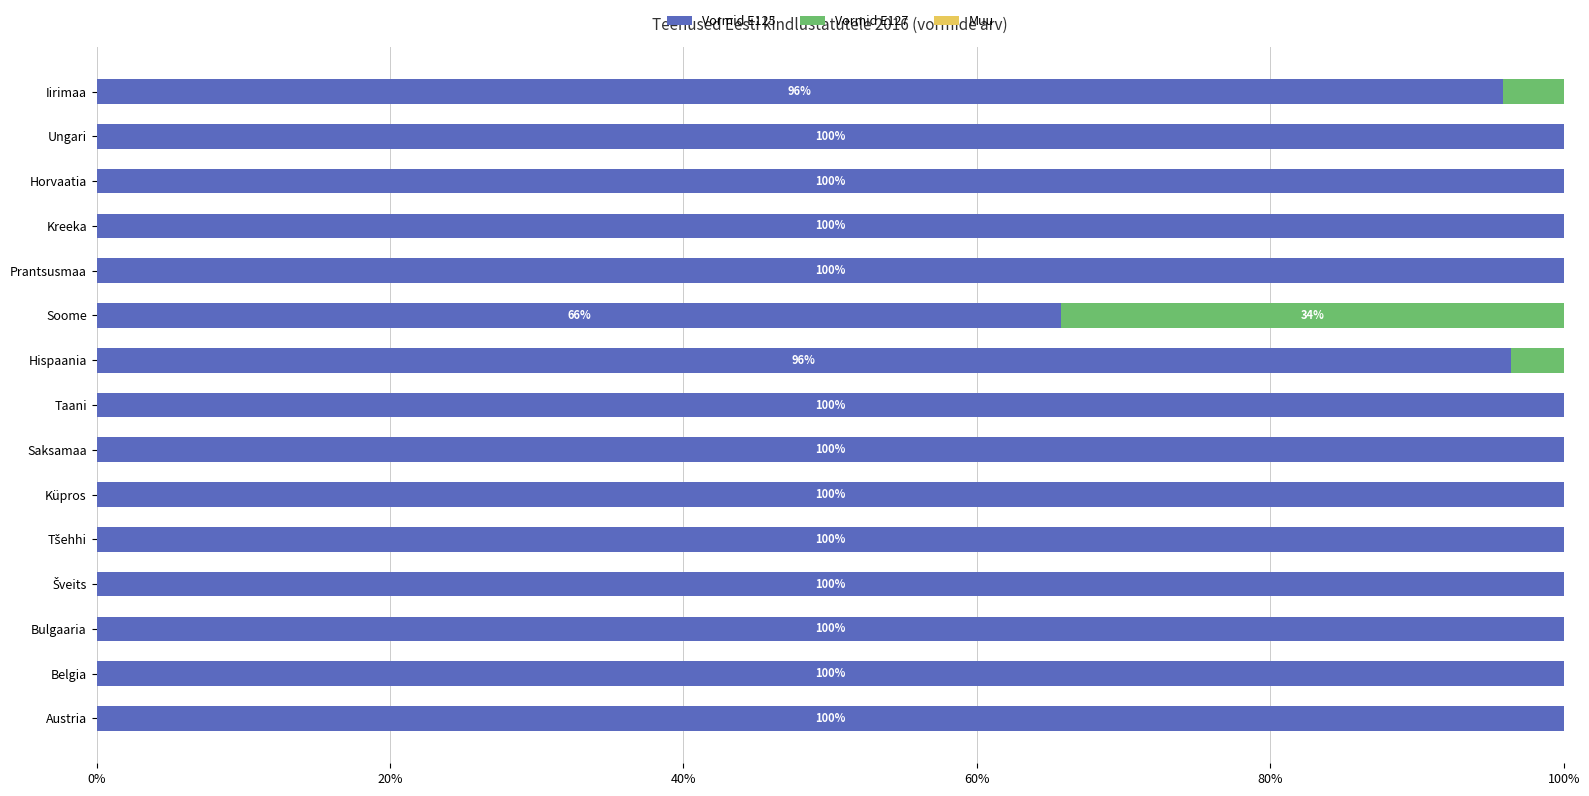

What is the sum of all Vormid E125 values?

14.6